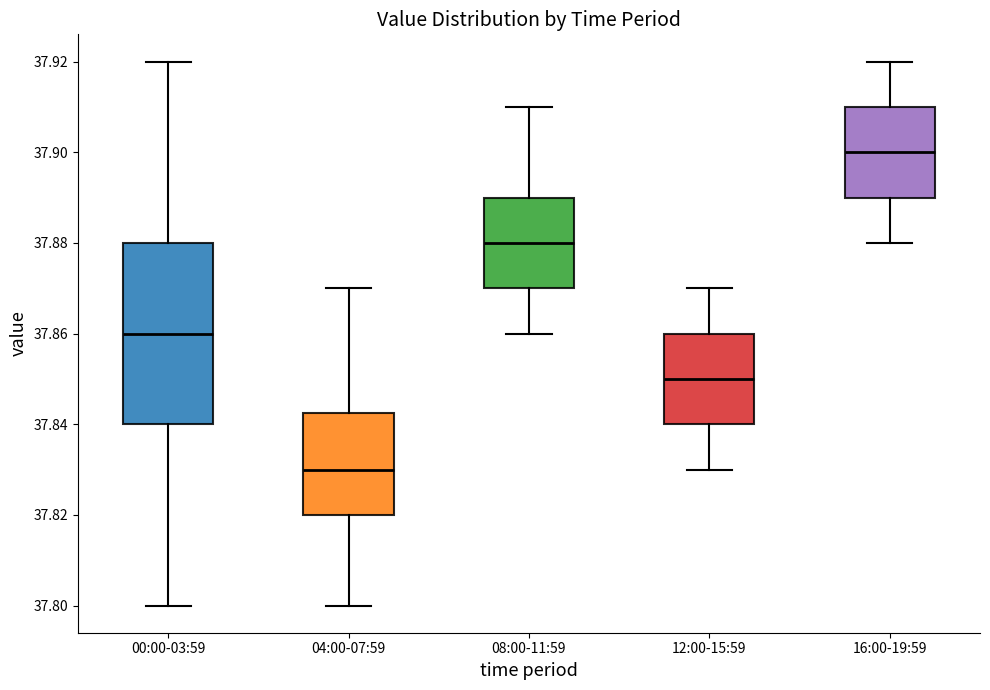

Comparing the boxes themselves (not the whiskers), which one is the tallest?

00:00-03:59